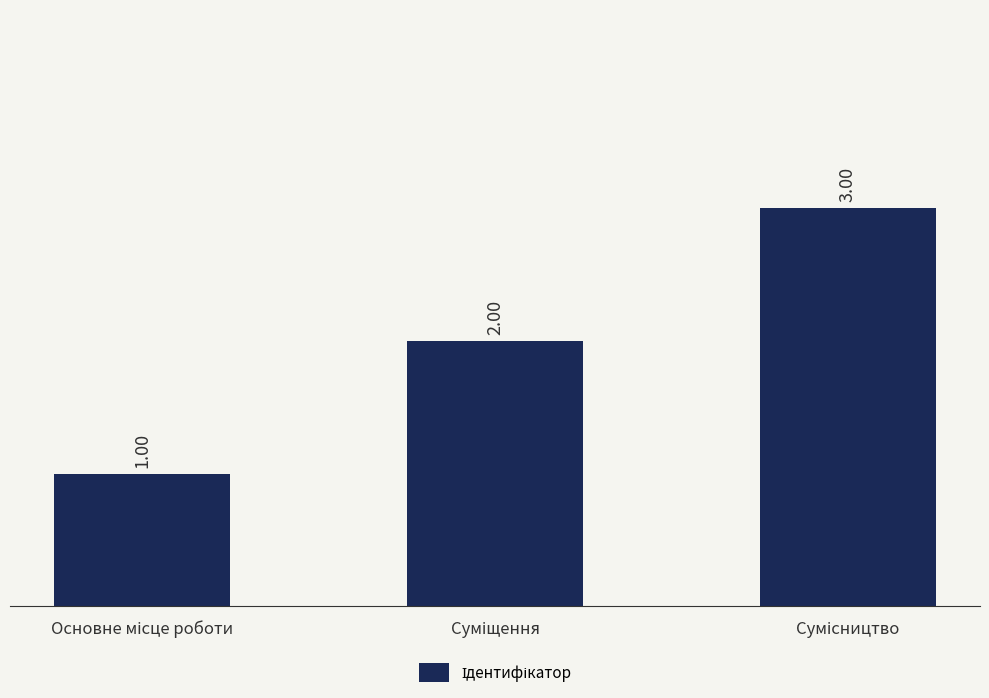

What is the sum of all values?

6